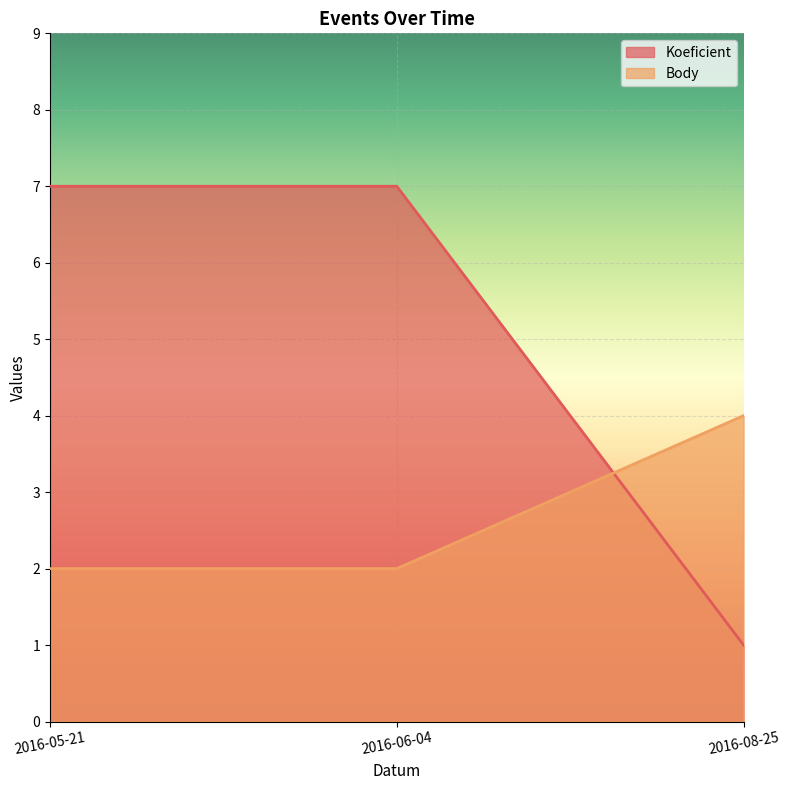

What is the smallest value displayed?

1